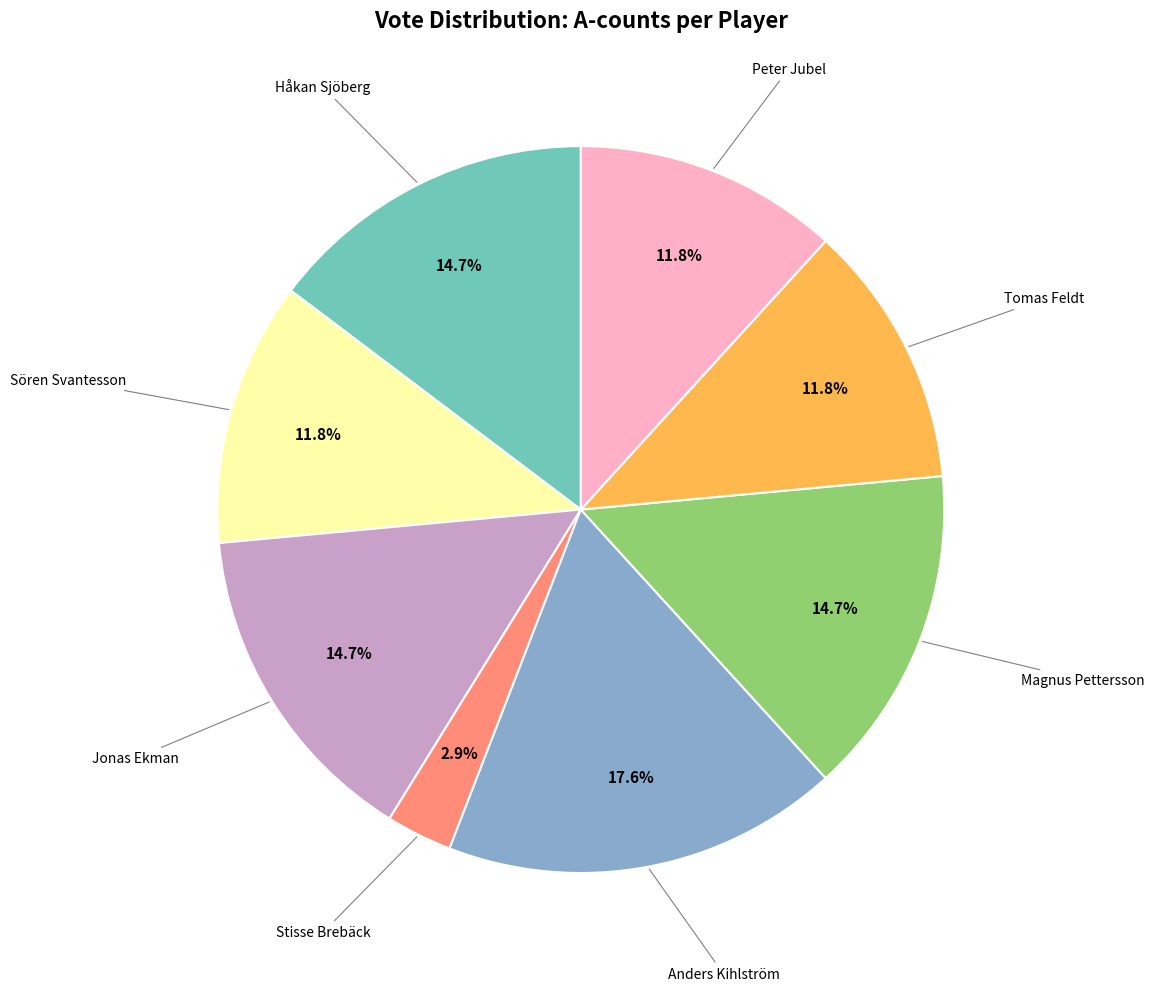

Does any single category account for the majority?

No